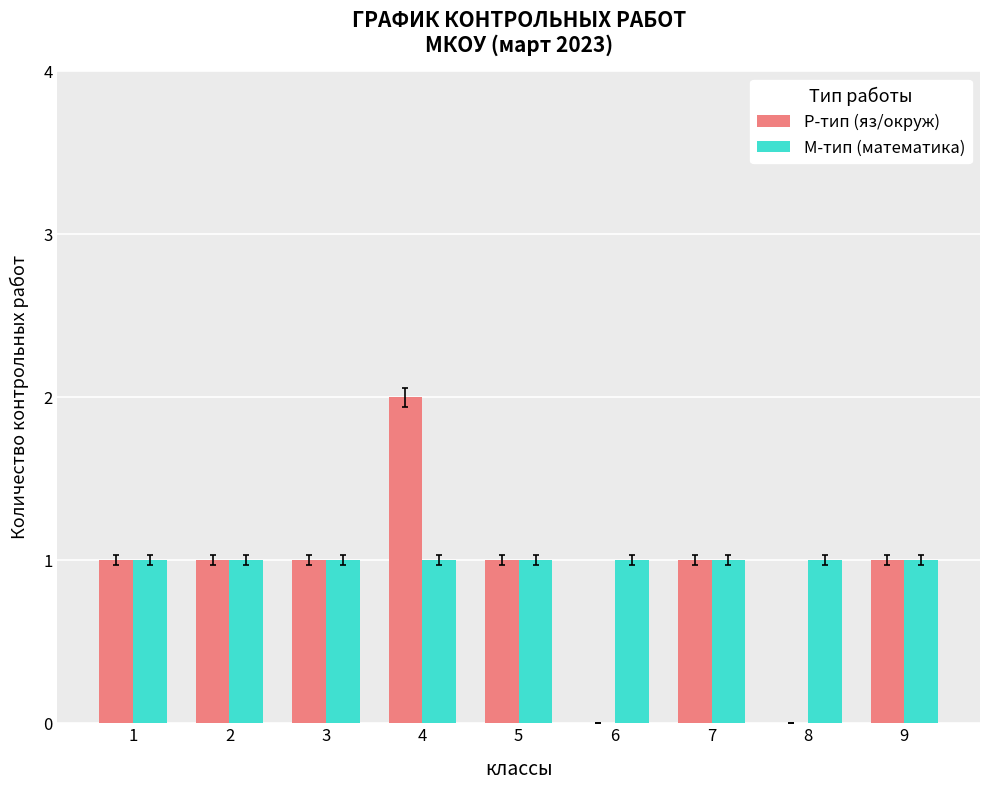

The value of М-тип (математика) at 6 is 2. True or false?

False